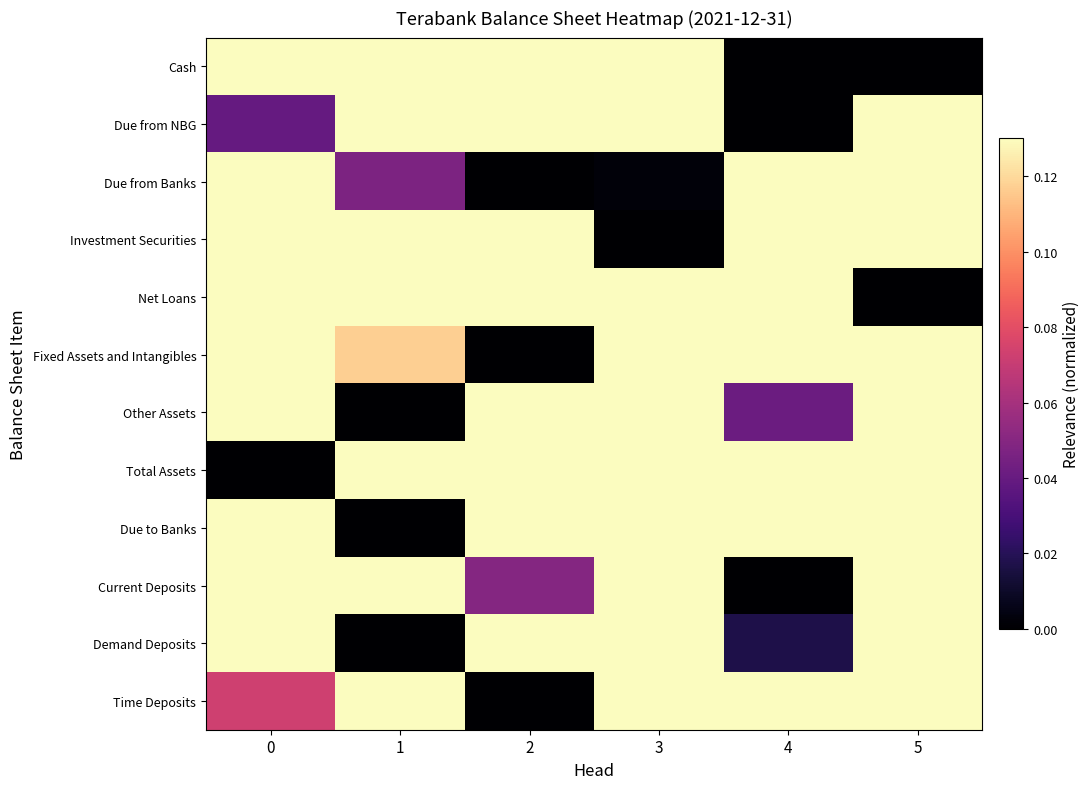

Rank the series by their maximum value, from highest to lowest.

Cash, Due from NBG, Due from Banks, Investment Securities, Net Loans, Fixed Assets and Intangibles, Other Assets, Total Assets, Due to Banks, Current Deposits, Demand Deposits, Time Deposits